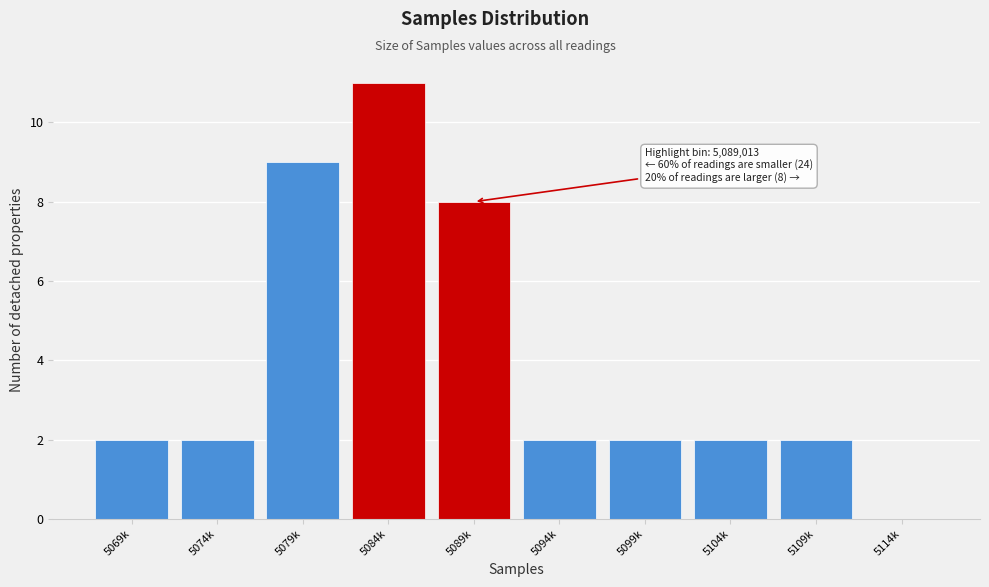

Reading right to left, what are all the values shown in this chart?

5114k=0	5109k=2	5104k=2	5099k=2	5094k=2	5089k=8	5084k=11	5079k=9	5074k=2	5069k=2